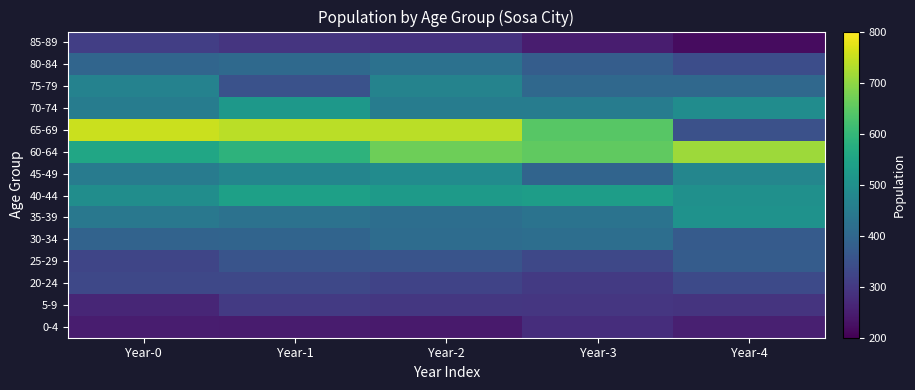

What is the total value across all series at Year-2?

6099